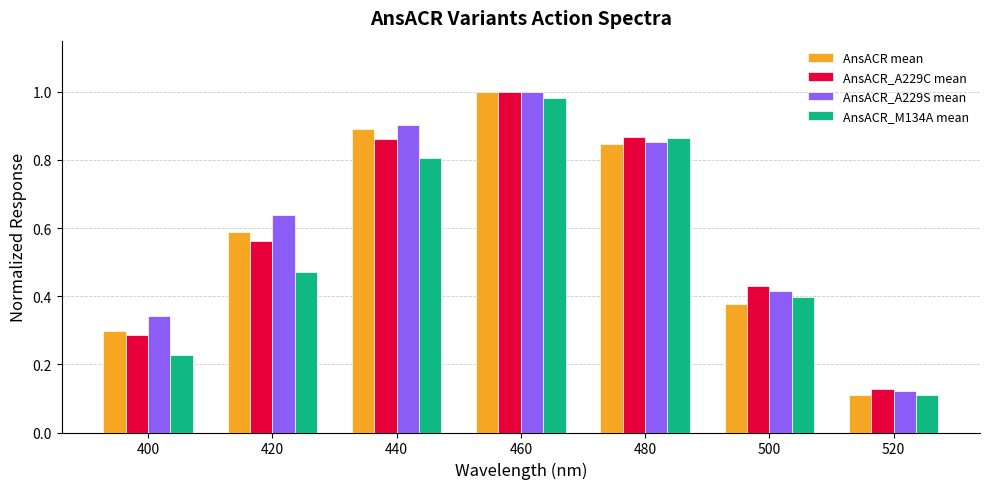

Are the bars horizontal?

No